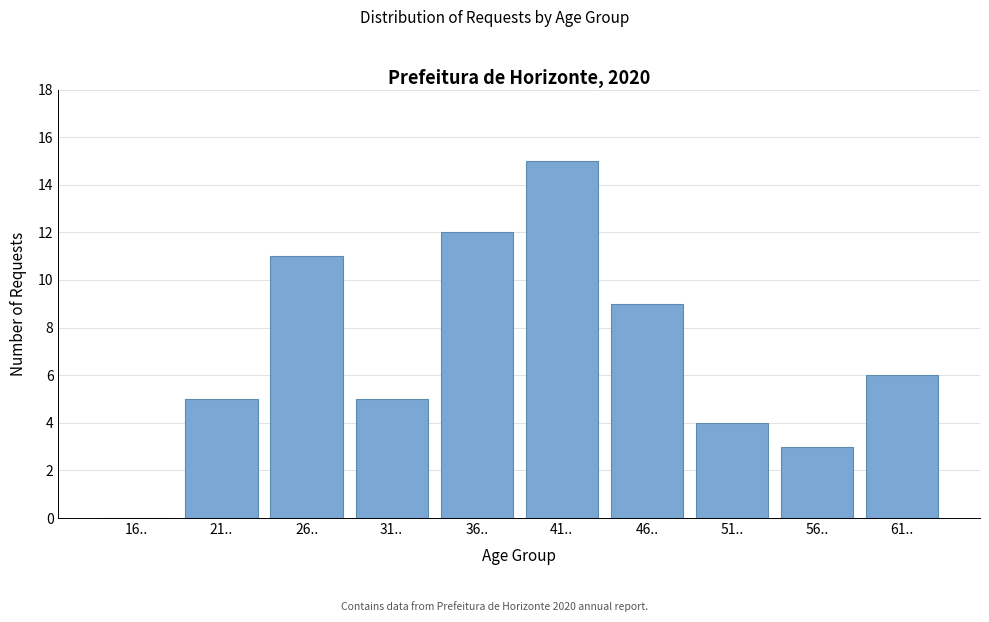

Reading left to right, what are all the values shown in this chart?

16..=0	21..=5	26..=11	31..=5	36..=12	41..=15	46..=9	51..=4	56..=3	61..=6